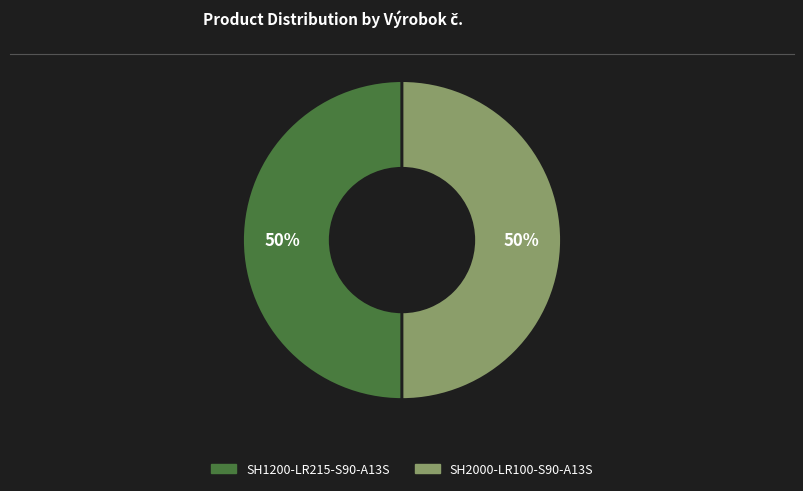

How many slices are in this pie chart?

2